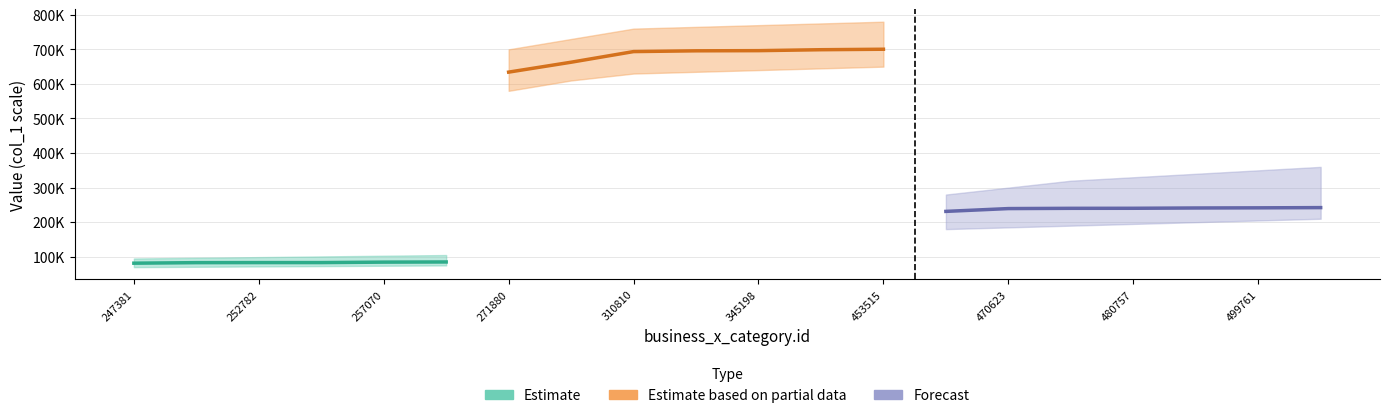

True or false: Forecast and Estimate based on partial data intersect in this chart.

False